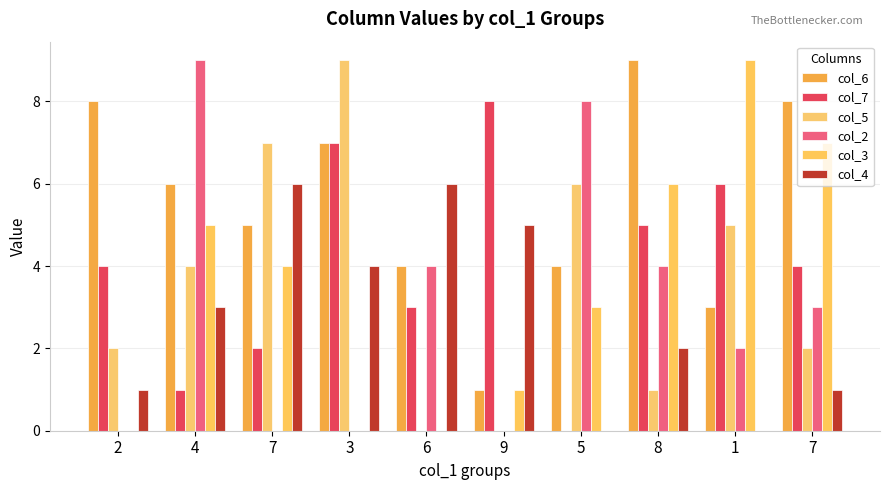

At which label does col_2 reach its peak?

4